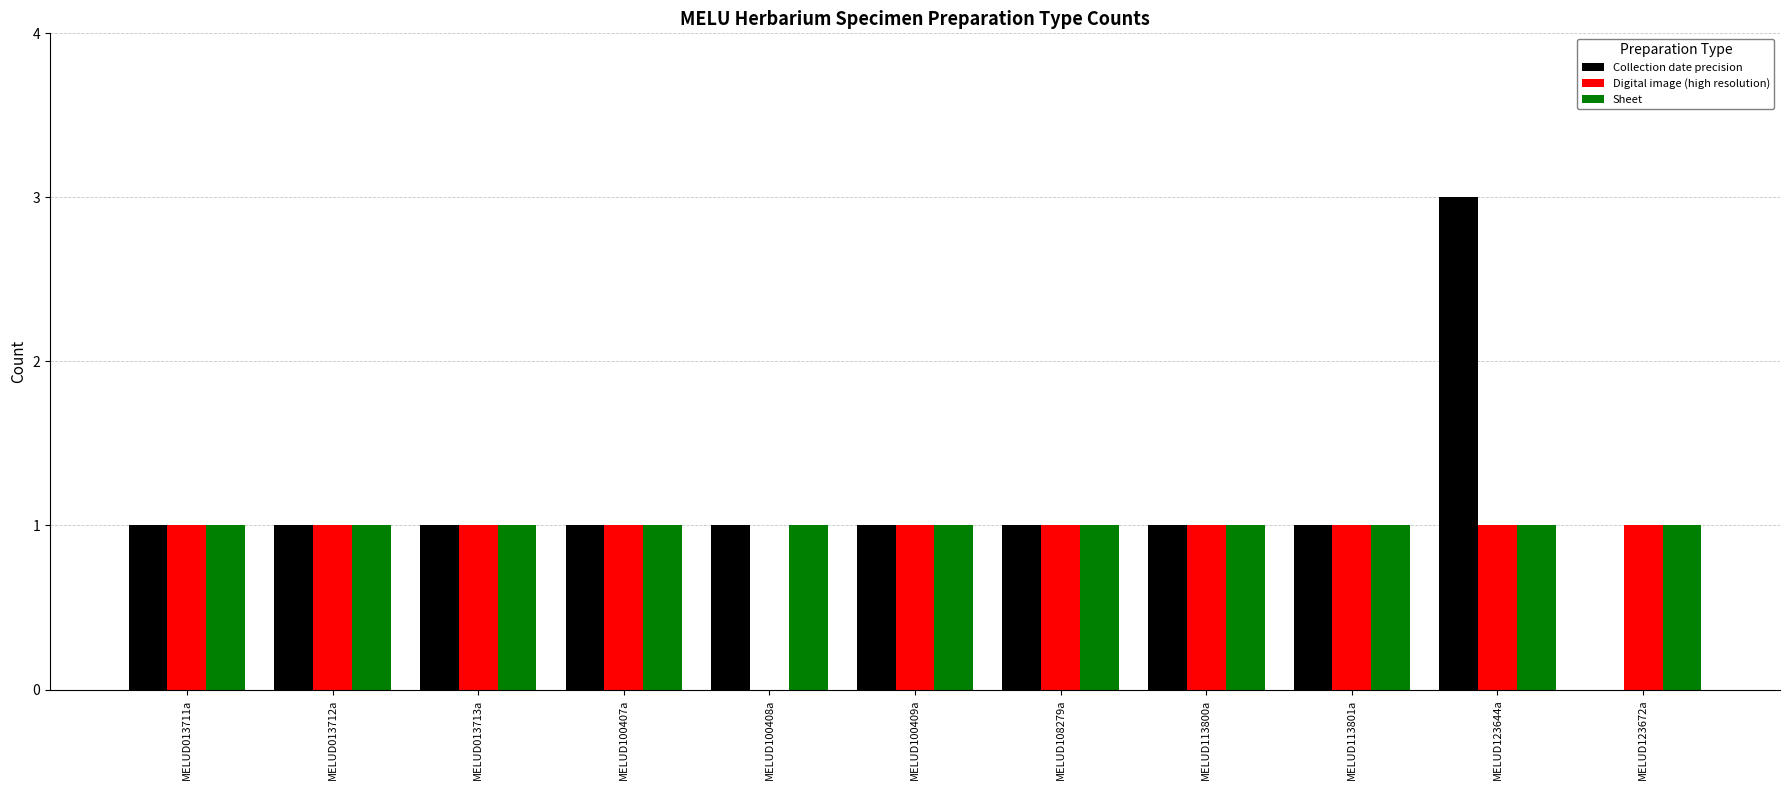

Which label corresponds to the largest value in the chart?

MELUD123644a